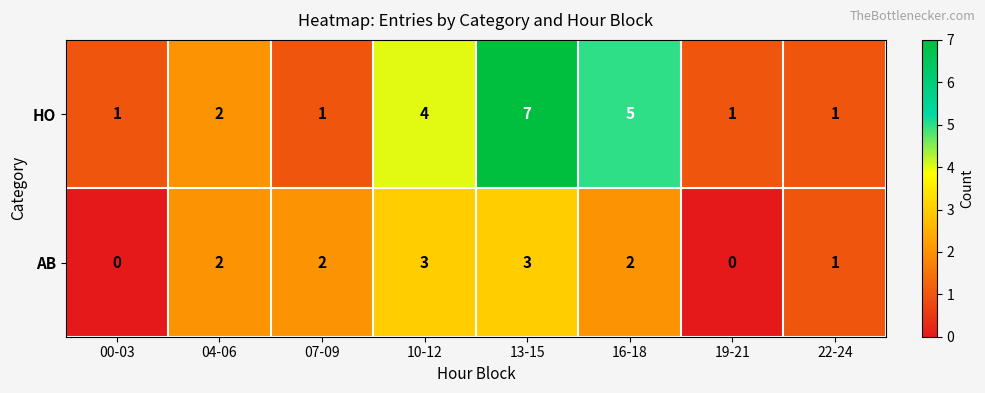

Is it true that HO equals 4 at 10-12?

True